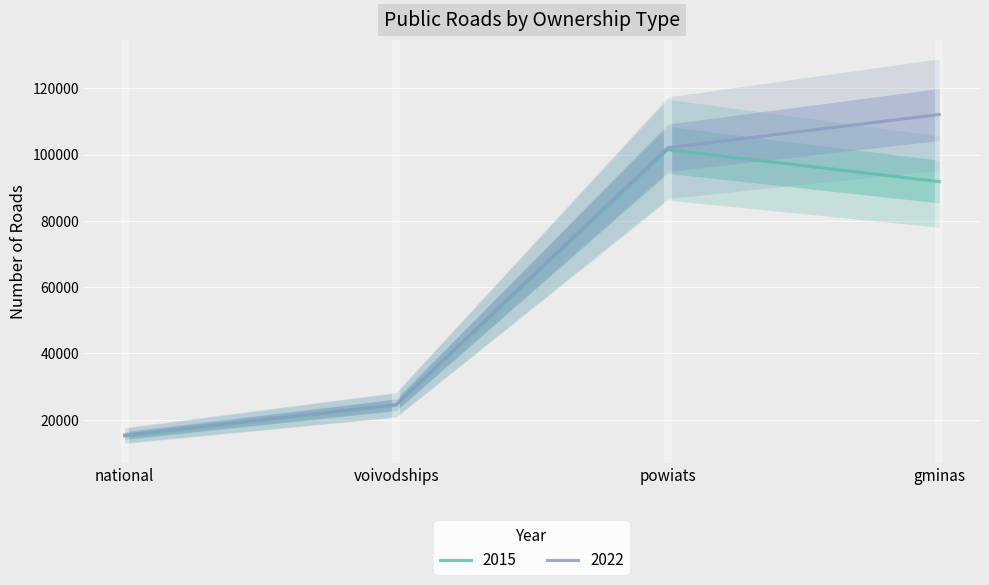

Rank the series by their average value, from lowest to highest.

2015, 2022